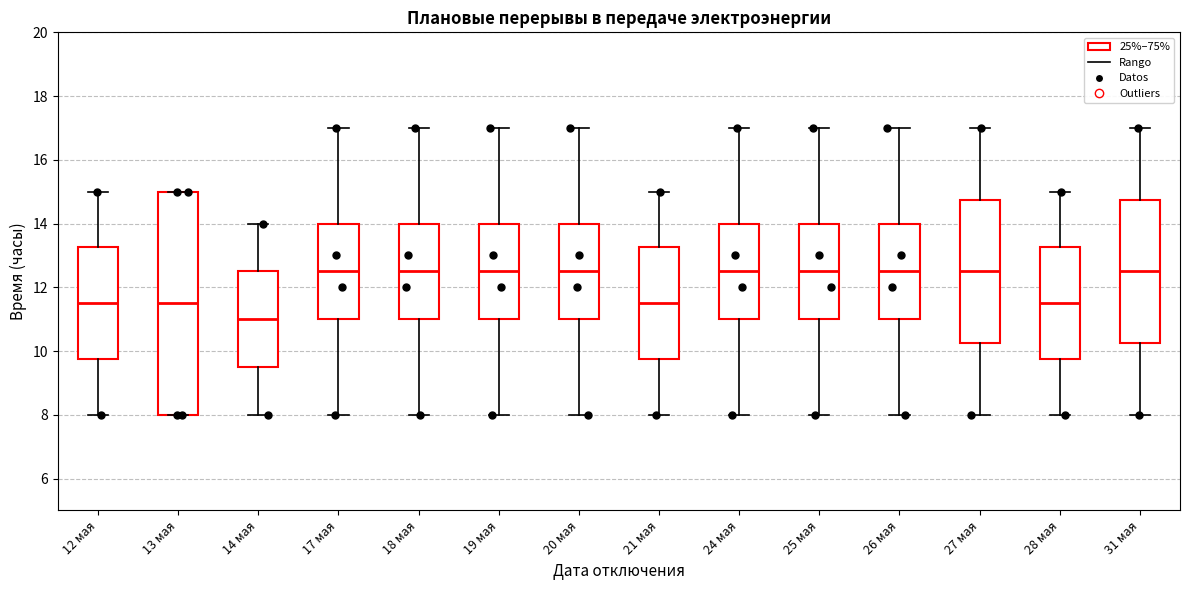

Which box is the tallest, from its lower edge to its upper edge?

13 мая